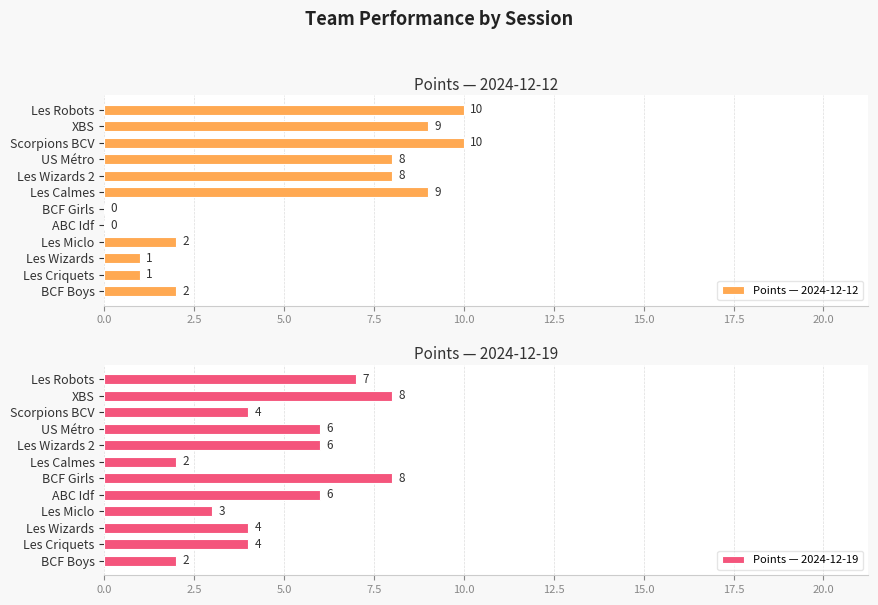

What is the sum of all Points — 2024-12-12 values?

60